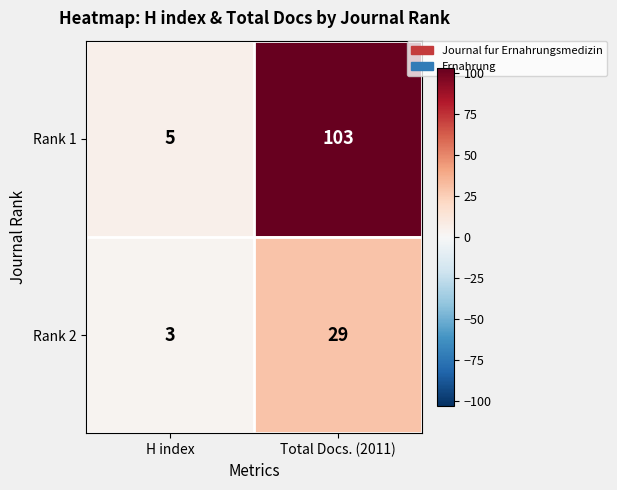

What is the average value of the Rank 1 series?

54